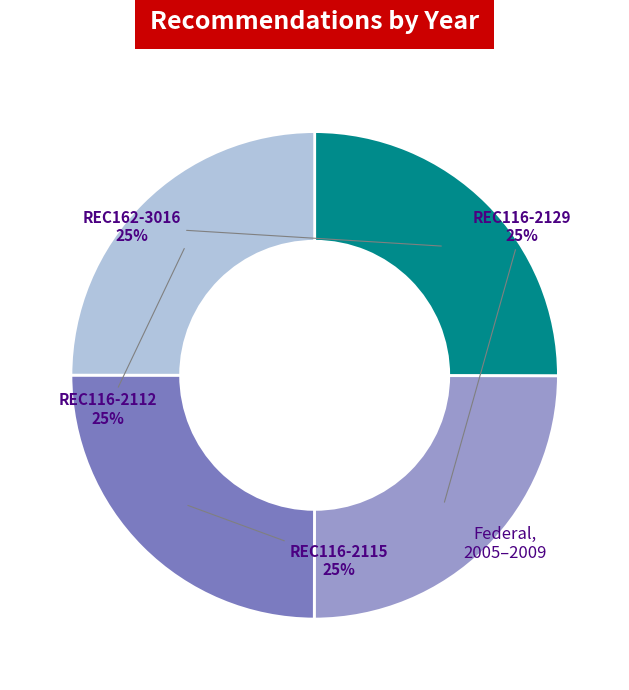

Approximately how many times larger is the value at REC116-2129 compared to REC116-2112?

1.0